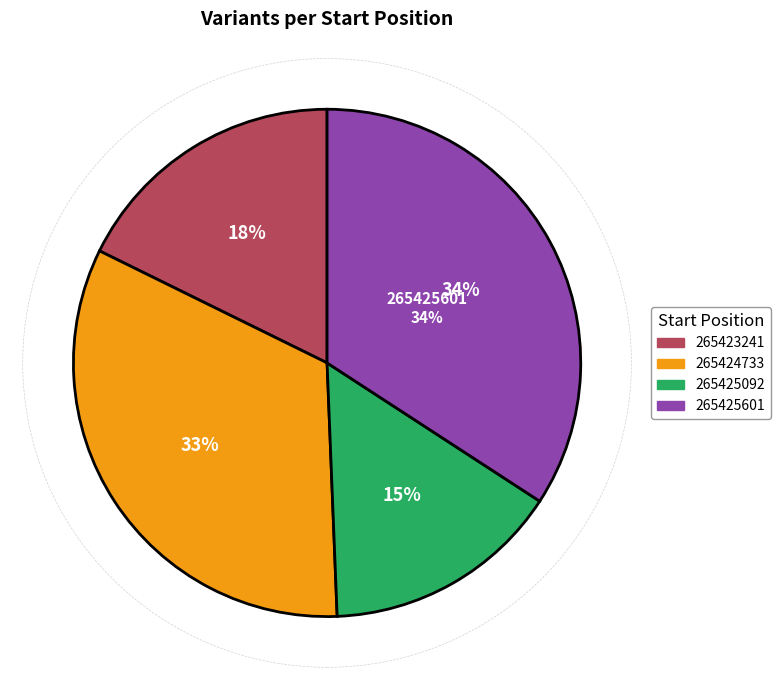

To the nearest percent, what portion does 265425601 represent?

34%